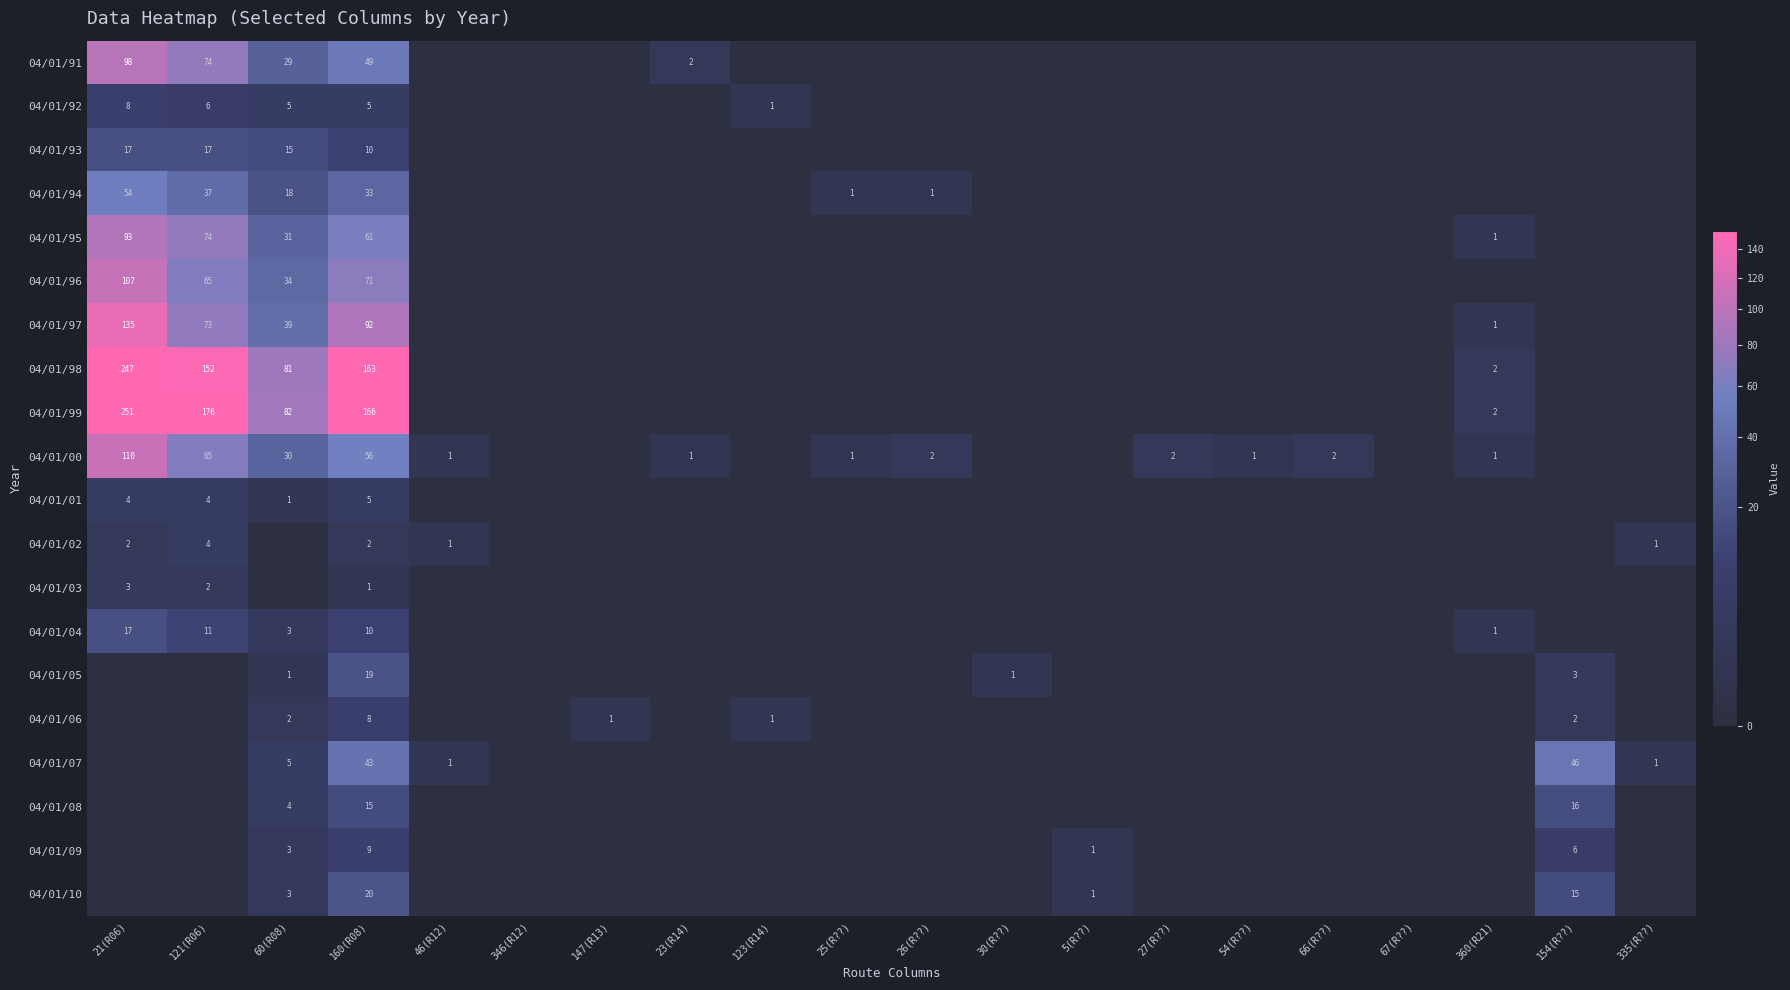

How many values in 04/01/93 are above zero?

4